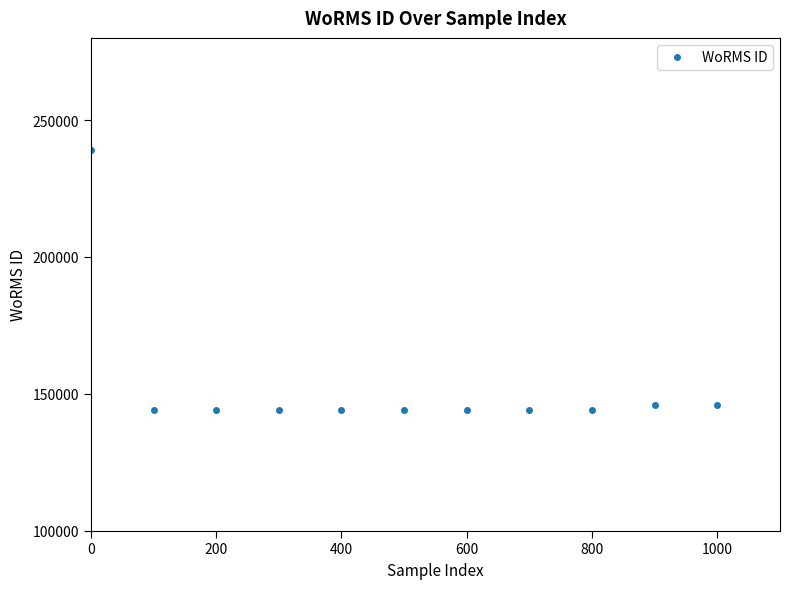

What is the value of the 6th point from the left?

144227